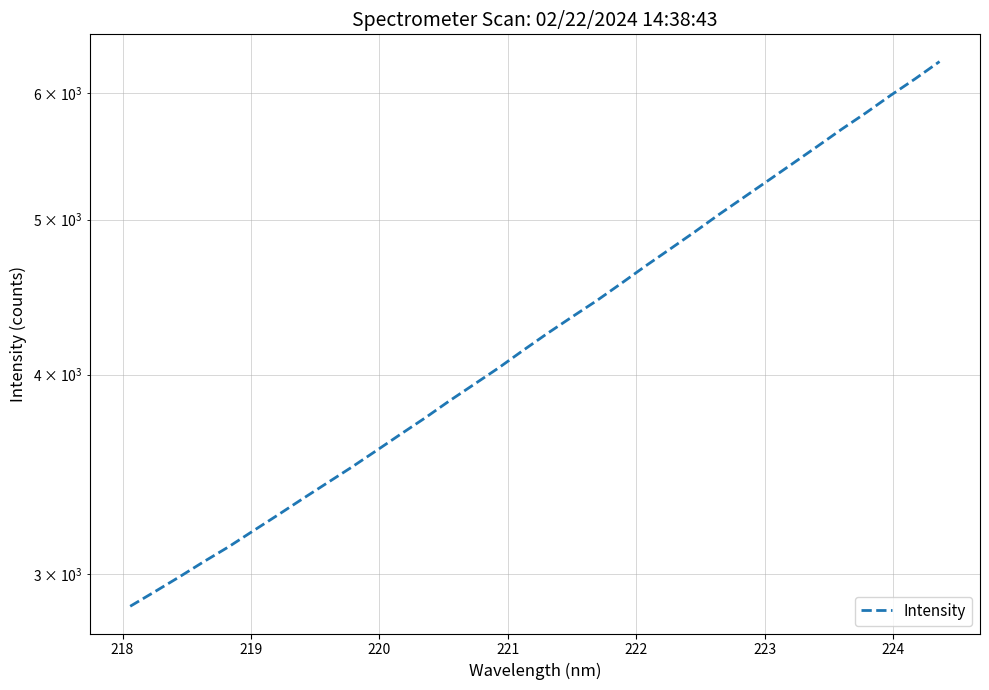

Reading right to left, transcribe all the data shown in this chart.

6279.0	6124.1	5980.2	5832.5	5695.2	5555.1	5420.5	5289.4	5162.0	5037.9	4911.7	4792.6	4677.0	4560.1	4448.2	4345.9	4244.3	4140.8	4037.6	3942.9	3850.8	3756.6	3669.2	3582.4	3498.5	3419.9	3342.7	3266.2	3192.7	3120.3	3054.9	2988.3	2925.4	2864.7